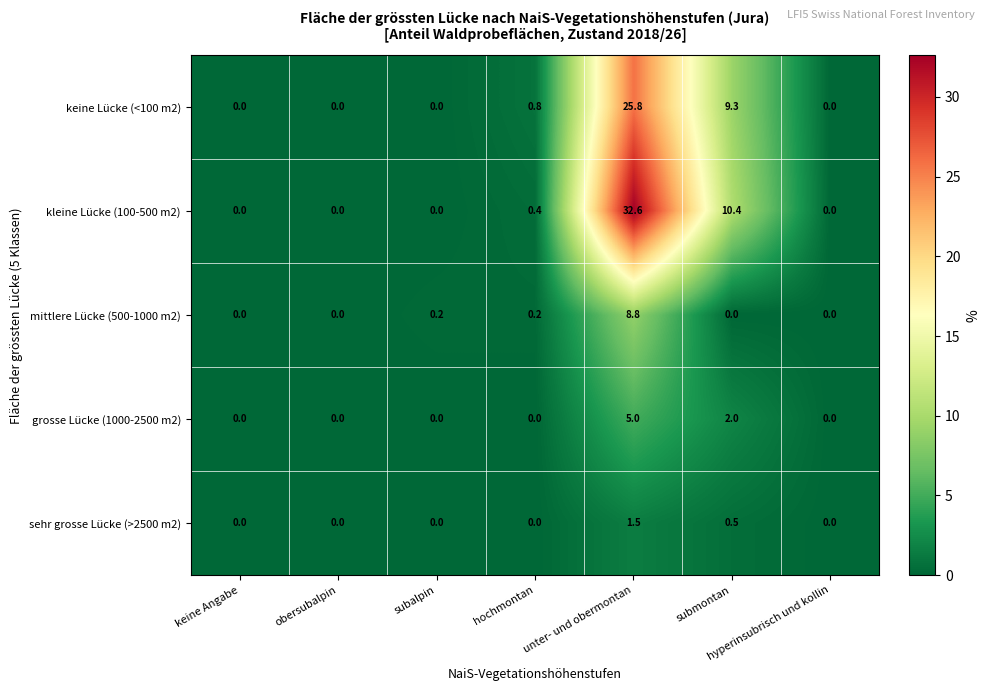

What is the difference between the maximum and minimum values in the sehr grosse Lücke (>2500 m2) series?

1.5